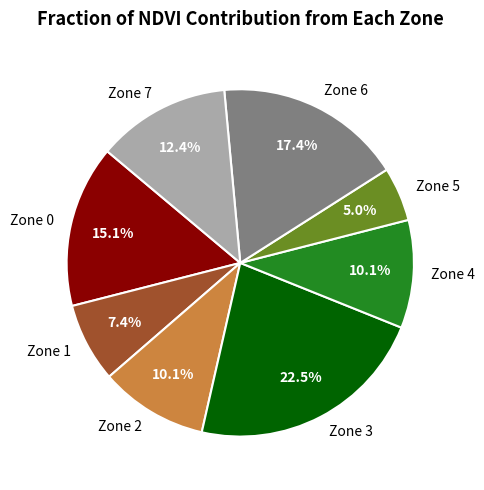

Is the sum of Zone 7 and Zone 6 greater than half?

No